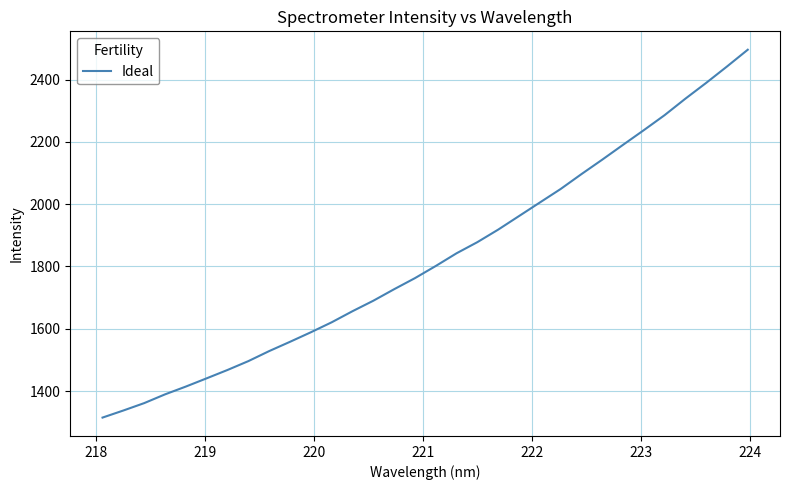

Count the number of categories in the chart.

32